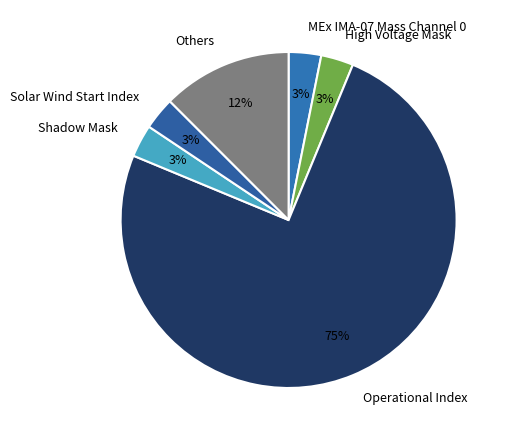

What is the largest slice in the pie chart?

Operational Index